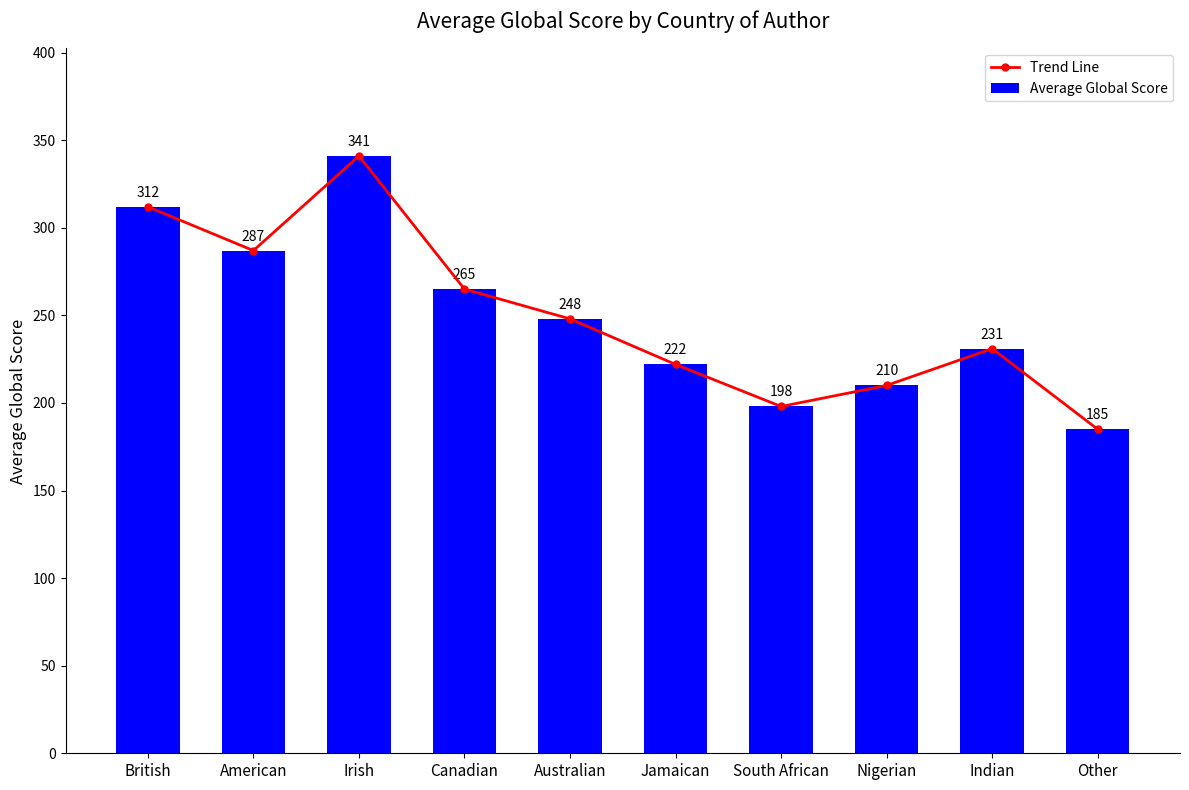

Which series has the widest spread of values?

Trend Line